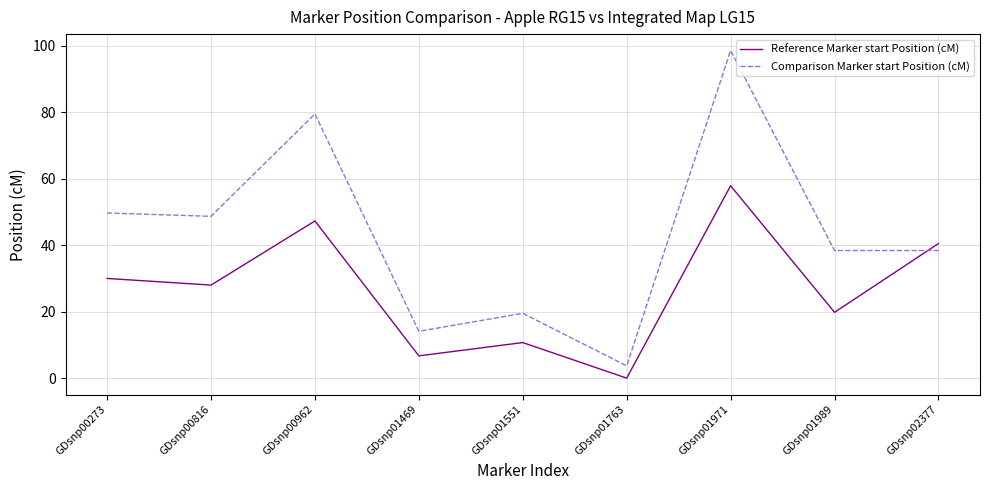

What are all the series names shown in the legend?

Reference Marker start Position (cM), Comparison Marker start Position (cM)